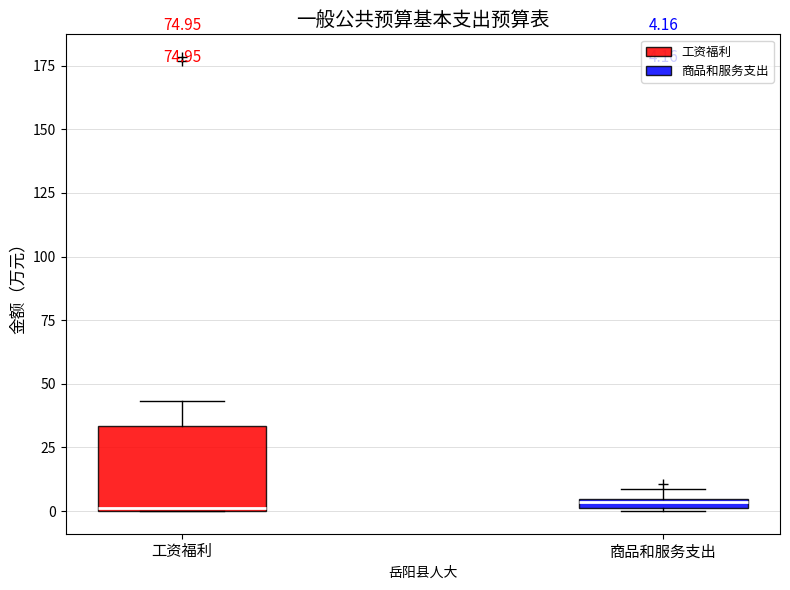

Which box is the tallest, from its lower edge to its upper edge?

工资福利